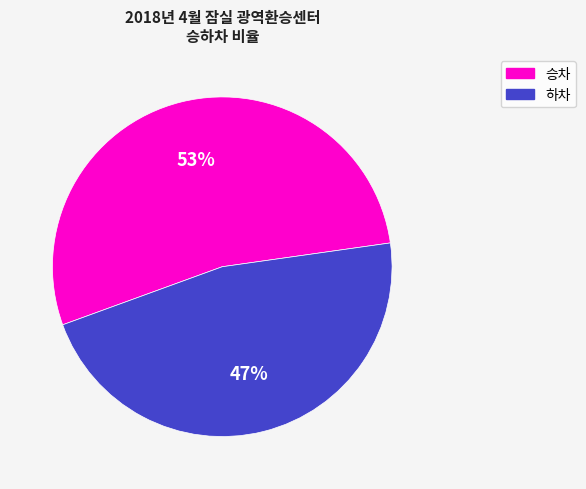

Is the sum of 승차 and 하차 greater than half?

Yes